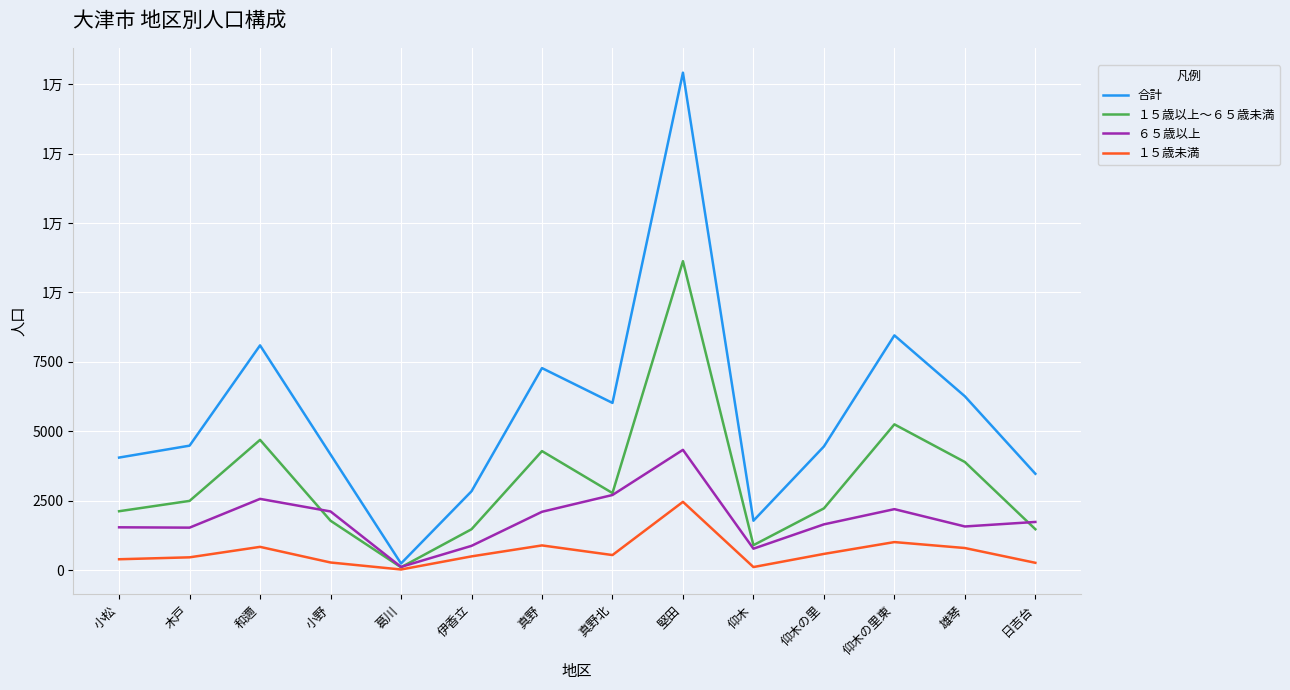

Is this an area chart (filled region under the line)?

No